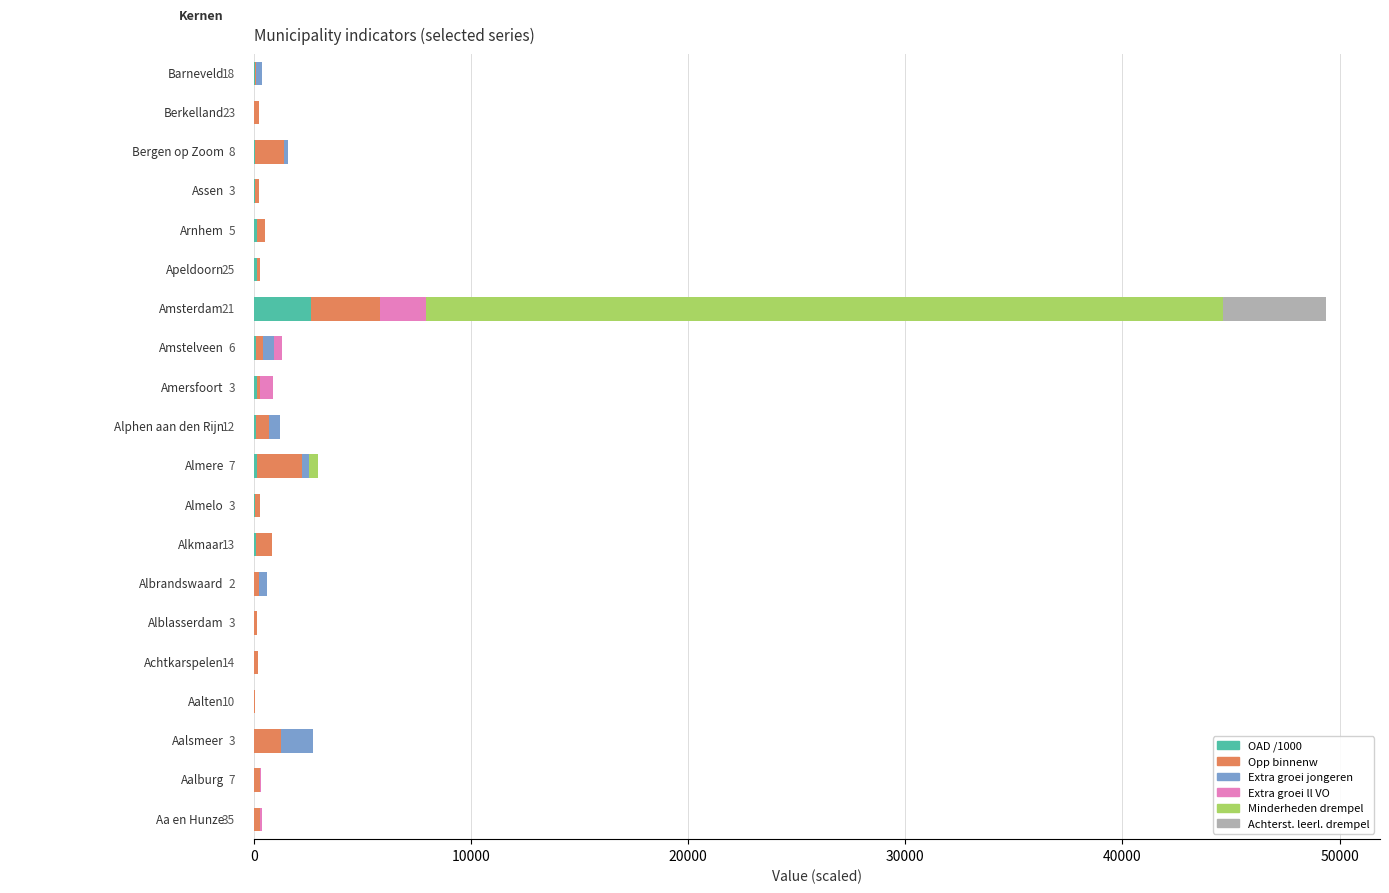

Count the number of categories in the chart.

20